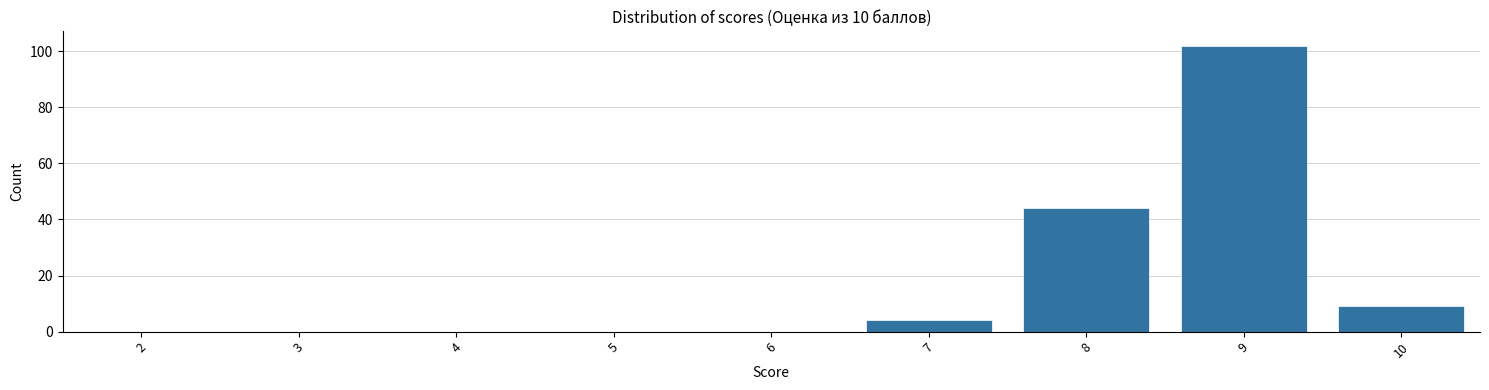

Reading left to right, list every bar in this chart as the range it spans on the x-axis followed by its height. The values are not printed on the chart, so give them approximately, as read against the axis.

1.5 to 2.5: 0
2.5 to 3.5: 0
3.5 to 4.5: 0
4.5 to 5.5: 0
5.5 to 6.5: 0
6.5 to 7.5: 4
7.5 to 8.5: 44
8.5 to 9.5: 102
9.5 to 10.5: 10